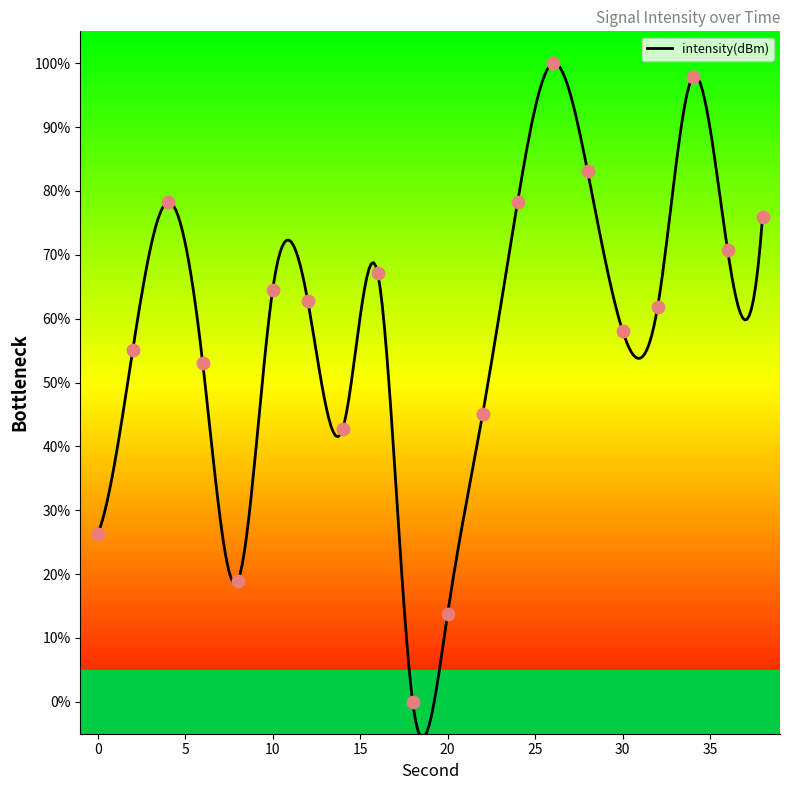

Which has a higher value, 12 or 16?

16